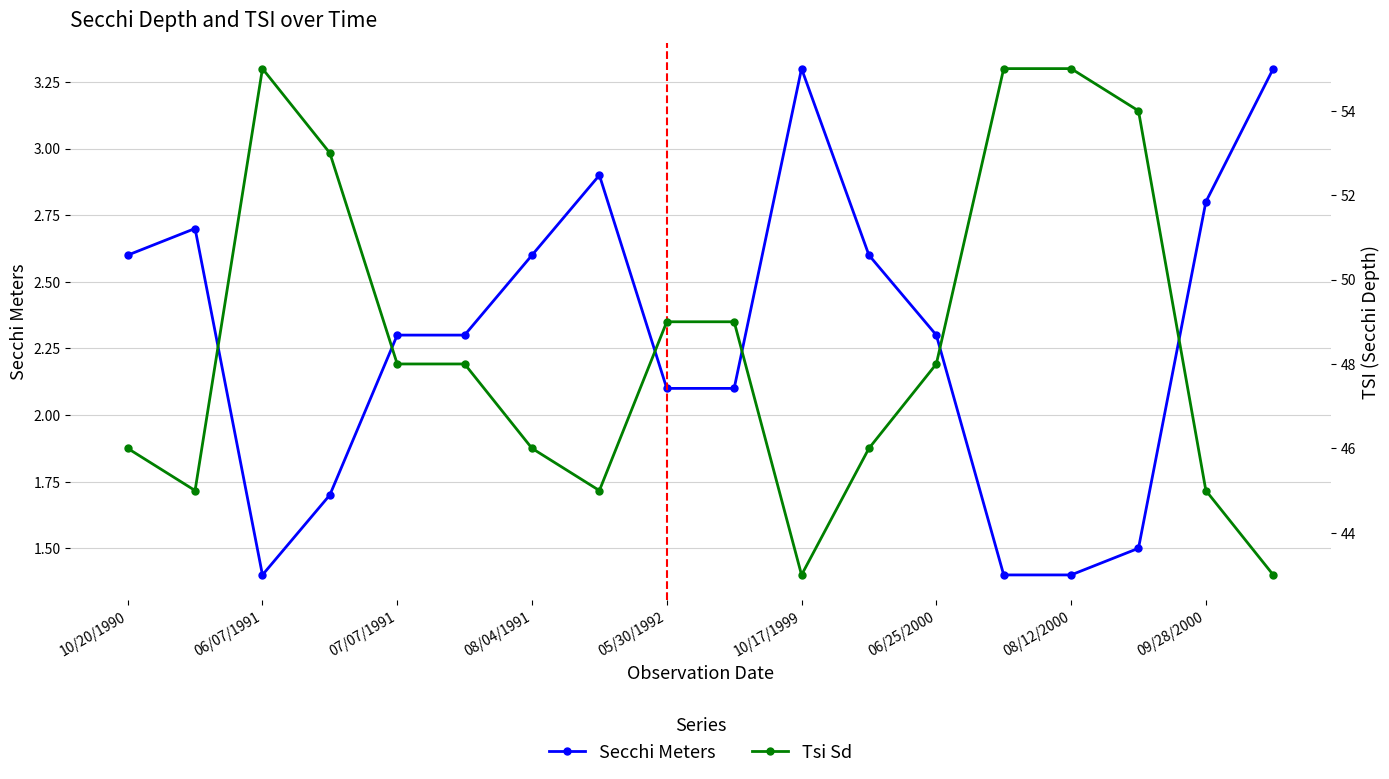

In Tsi Sd, how many points are lower than both neighbors (excluding endpoints)?

3